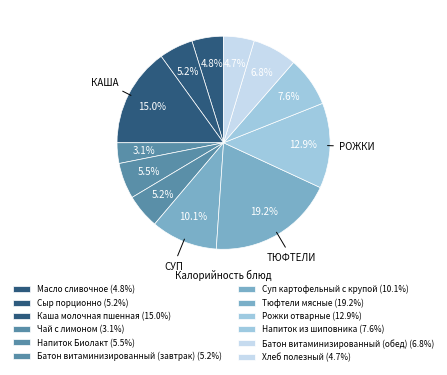

Count the number of slices in the pie.

12